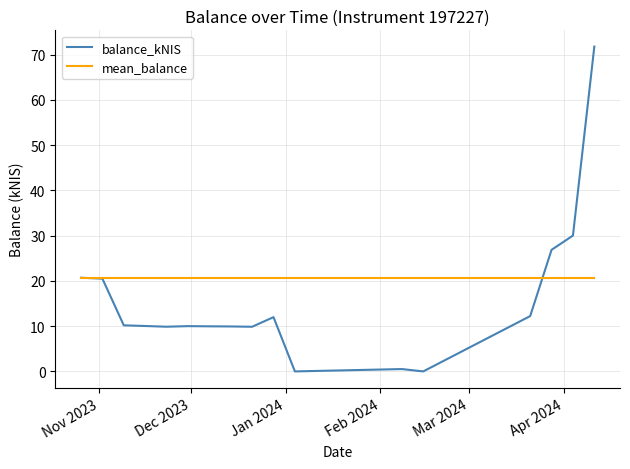

What is the highest value of the mean_balance series?

20.7